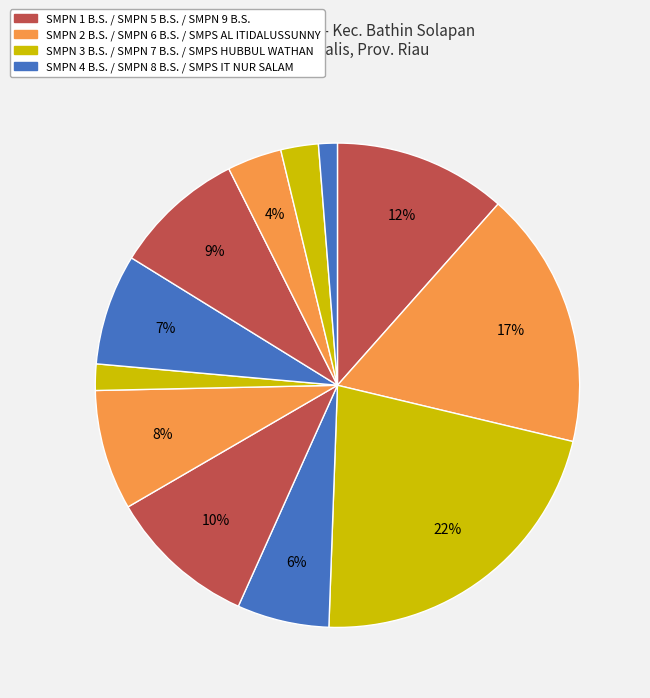

How many segments does this pie chart have?

12